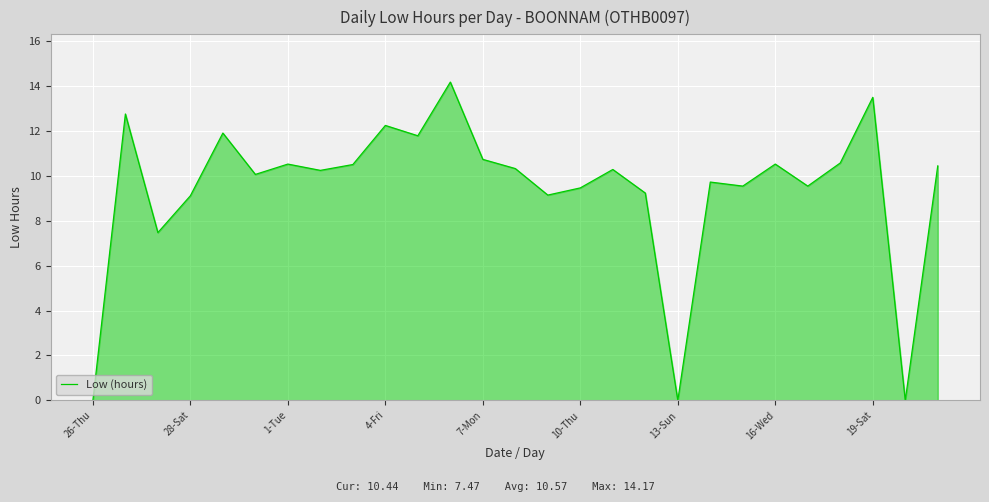

What is the average value?

9.4